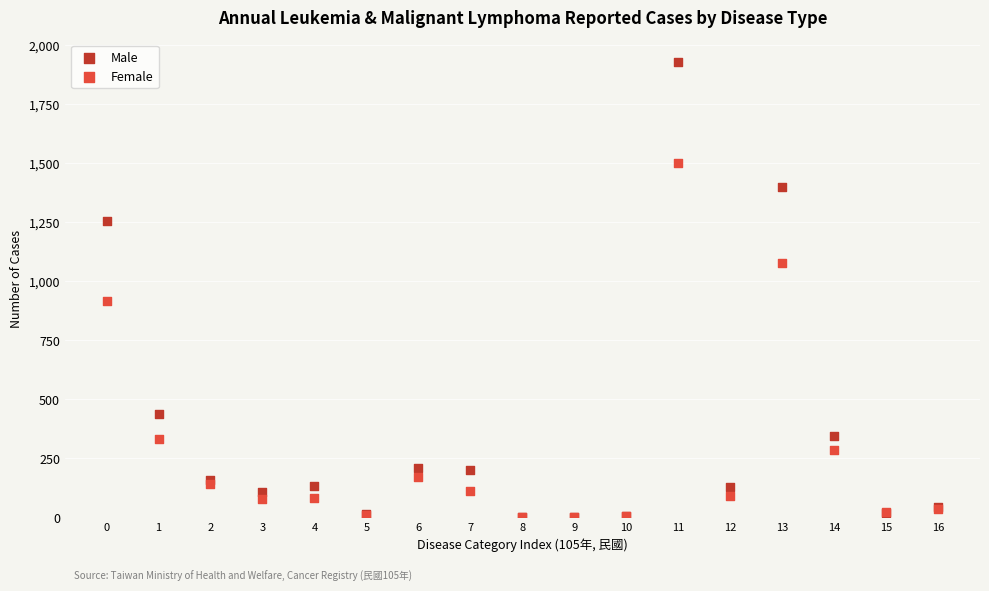

In the Female series, what Y value is closest to 750?

916